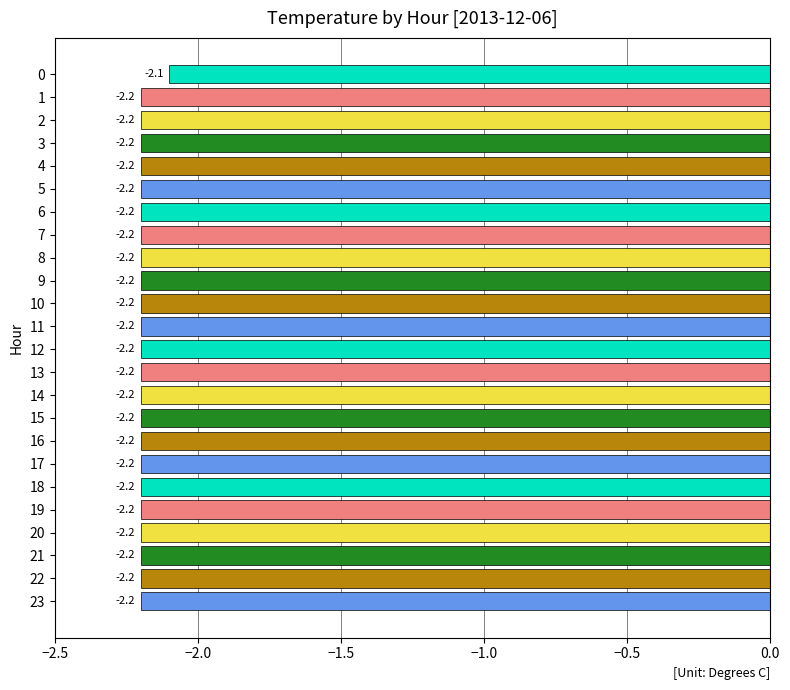

What is the value of the 2nd bar from the top?

-2.2